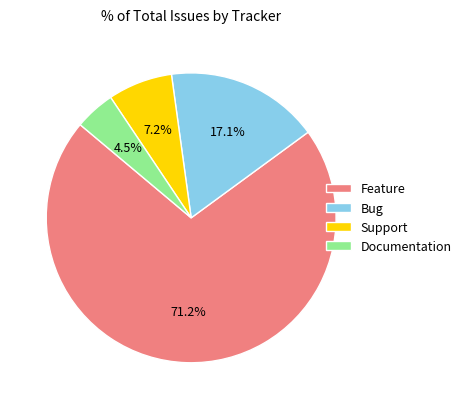

Which category has the smallest portion of the pie?

Documentation